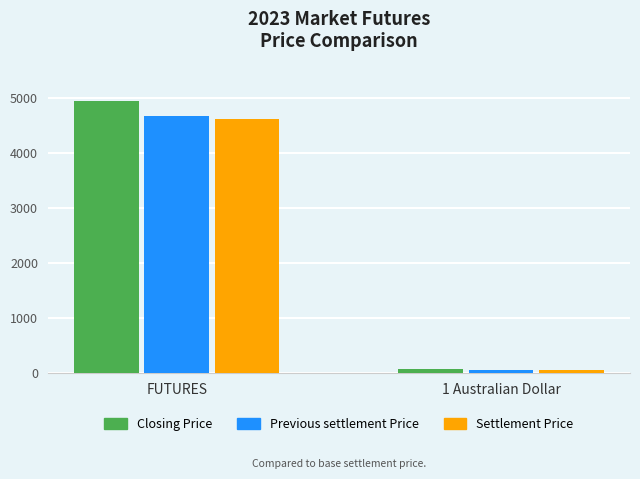

What is the minimum value shown in the chart?

64.8